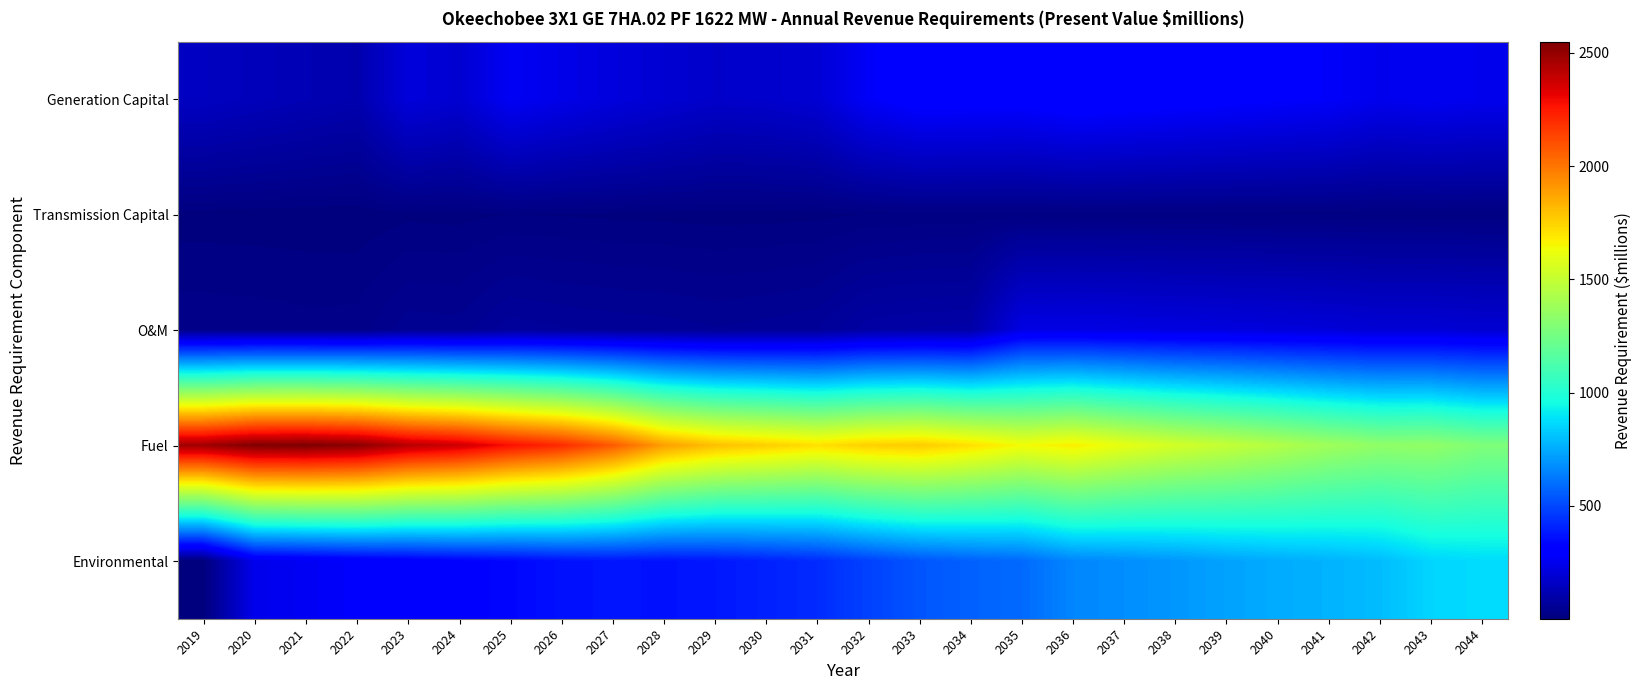

What is the difference between the highest and lowest values at 2036?

1660.2